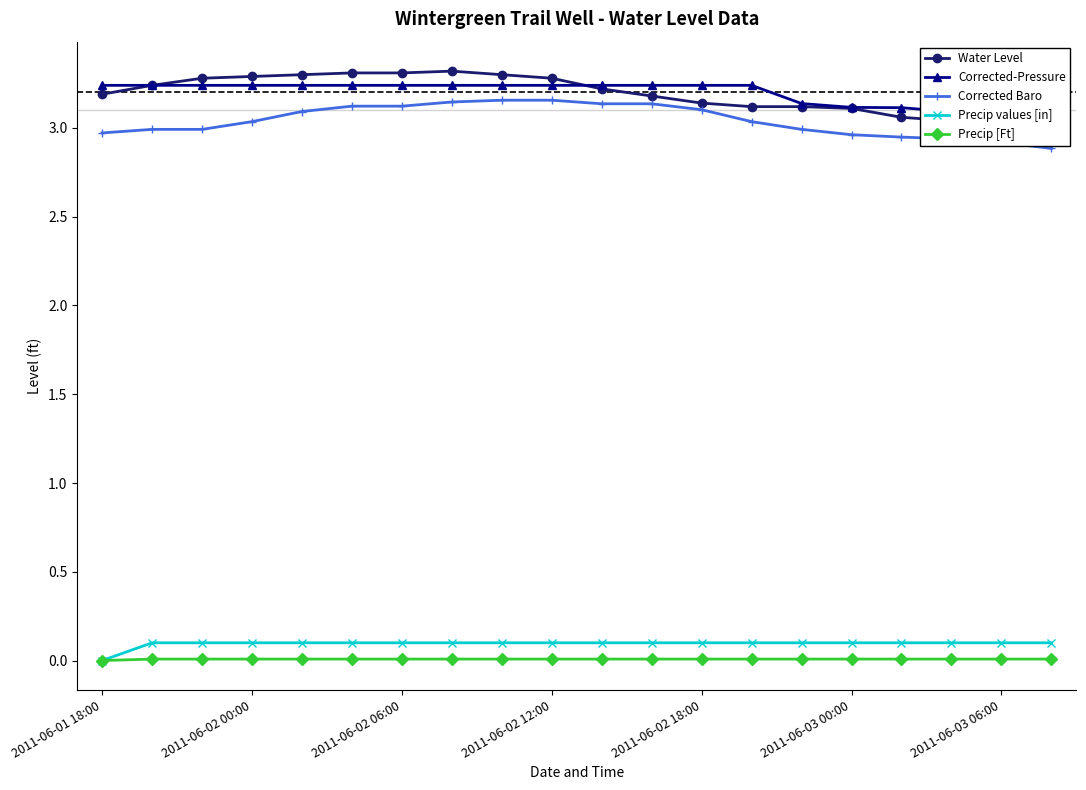

True or false: Water Level and Precip values [in] intersect in this chart.

False